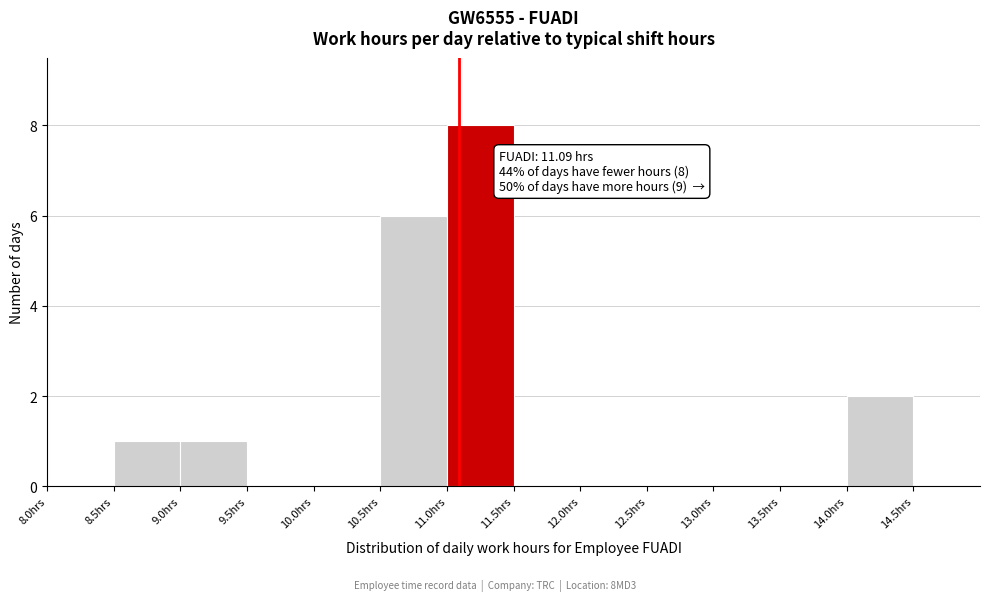

Which range on the x-axis has the tallest bar?

11.0 to 11.5